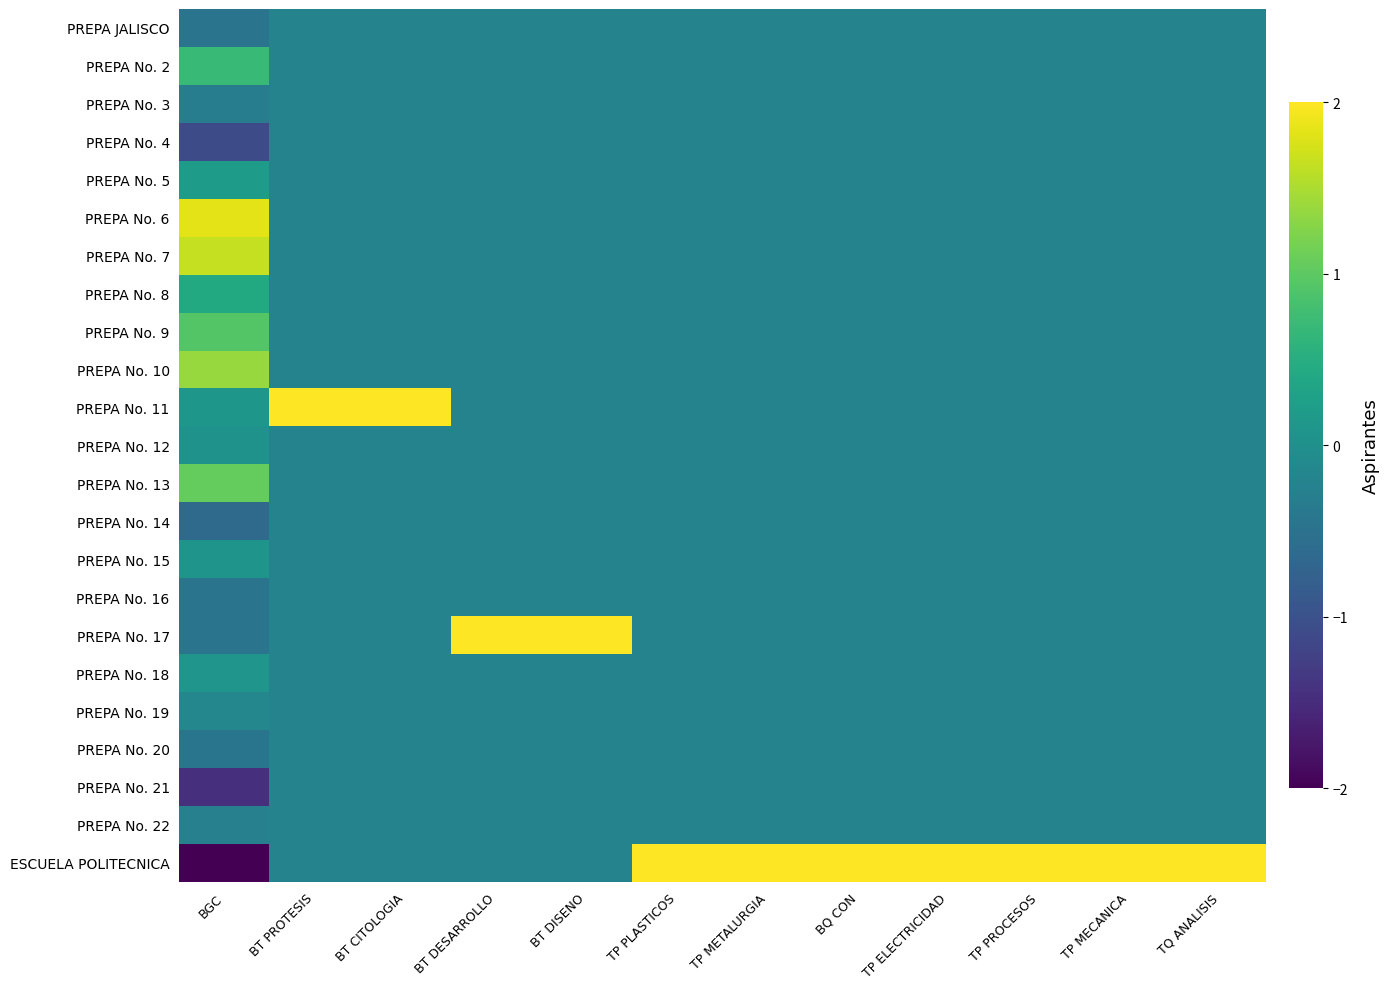

Rank the series by their maximum value, from highest to lowest.

PREPA No. 17, ESCUELA POLITECNICA, PREPA No. 11, PREPA No. 6, PREPA No. 7, PREPA No. 10, PREPA No. 13, PREPA No. 9, PREPA No. 2, PREPA No. 8, PREPA No. 5, PREPA No. 18, PREPA No. 15, PREPA No. 12, PREPA No. 19, PREPA JALISCO, PREPA No. 3, PREPA No. 4, PREPA No. 14, PREPA No. 16, PREPA No. 20, PREPA No. 21, PREPA No. 22